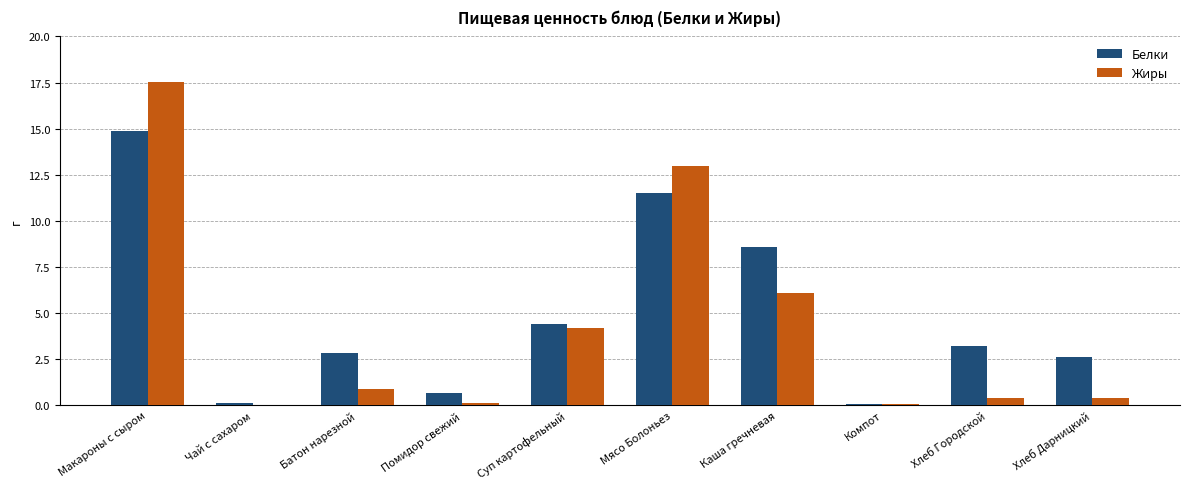

What is the greatest value displayed?

17.5